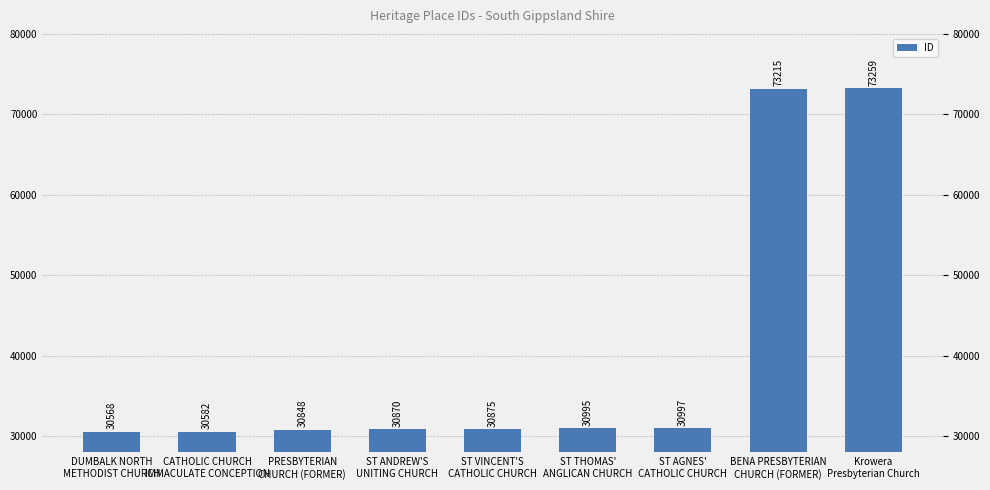

What is the sum of the values at ST VINCENT'S
CATHOLIC CHURCH and ST AGNES'
CATHOLIC CHURCH?

61872